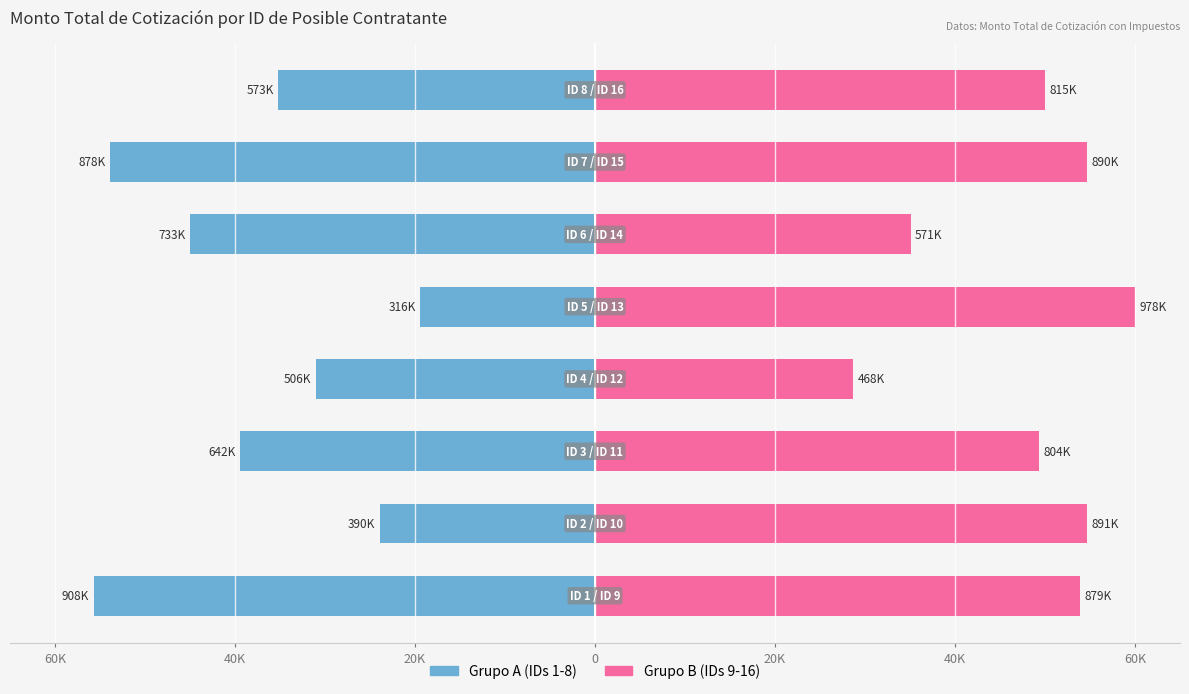

Which series has the largest range (max minus min)?

Grupo A (IDs 1-8)